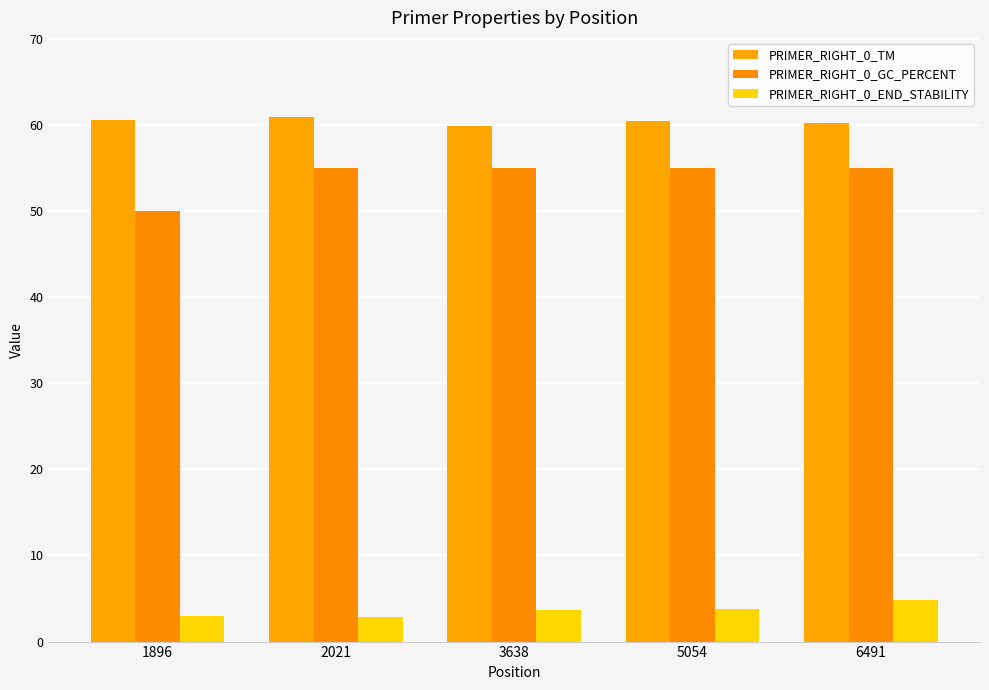

What is the sum of all PRIMER_RIGHT_0_END_STABILITY values?

18.1